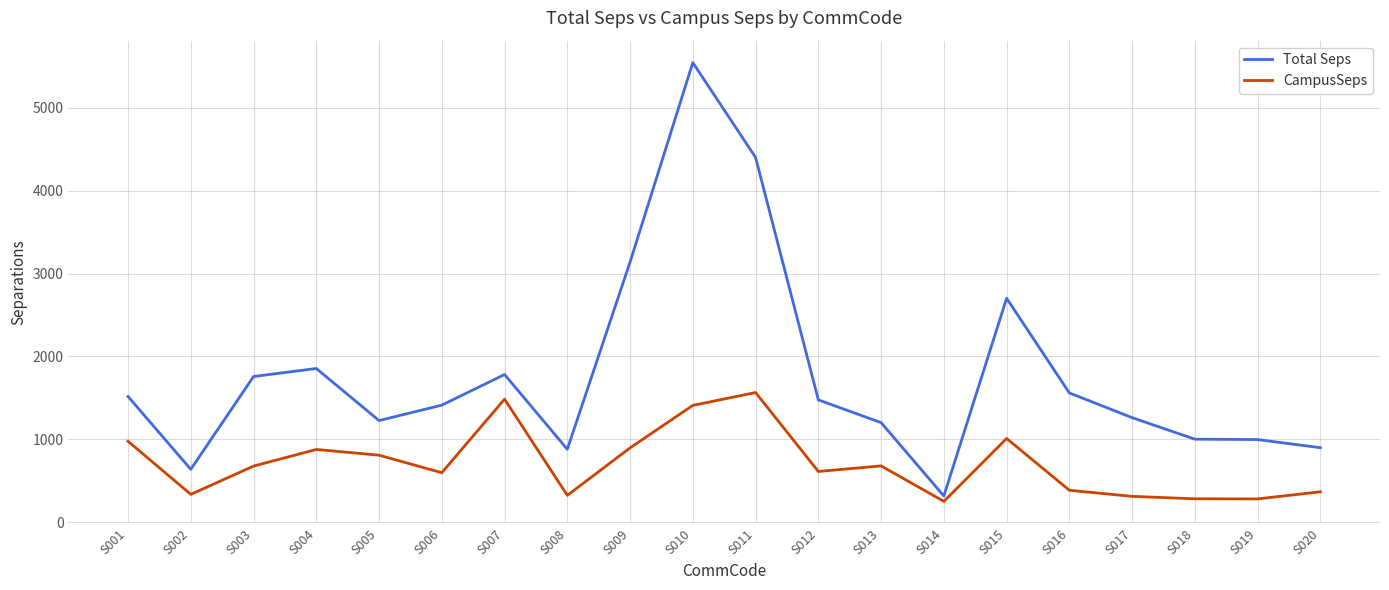

What is the difference between the highest and lowest values at S012?

863.0